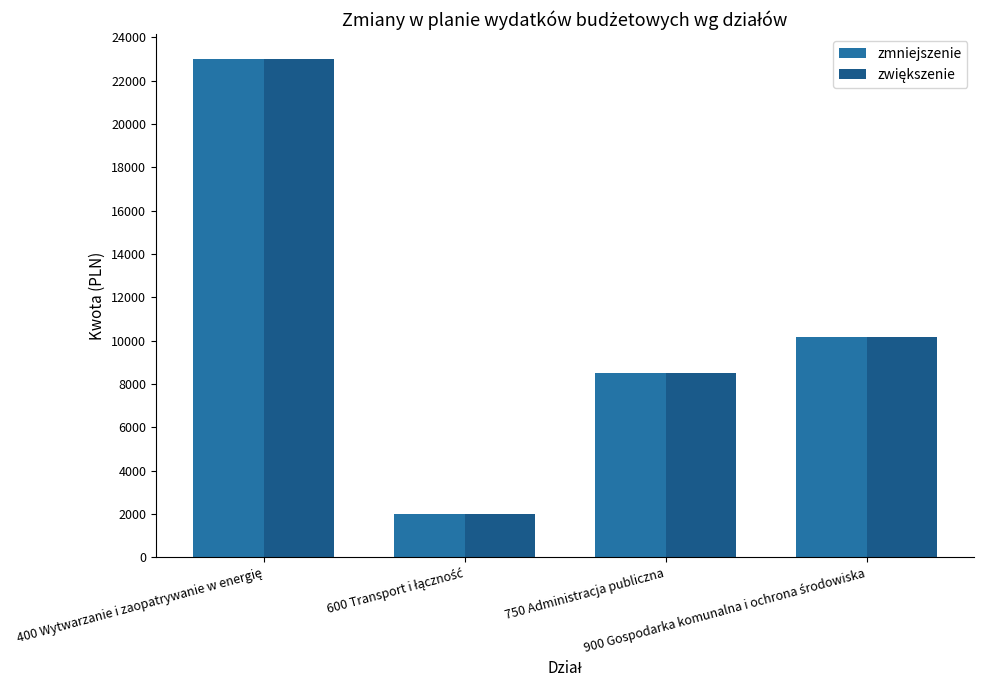

What is the total value across all series at 750 Administracja publiczna?

17000